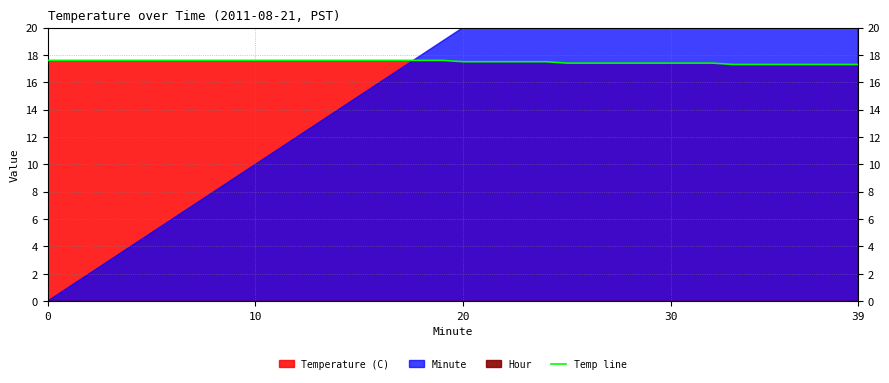

What is the minimum value for Temp line?

17.3